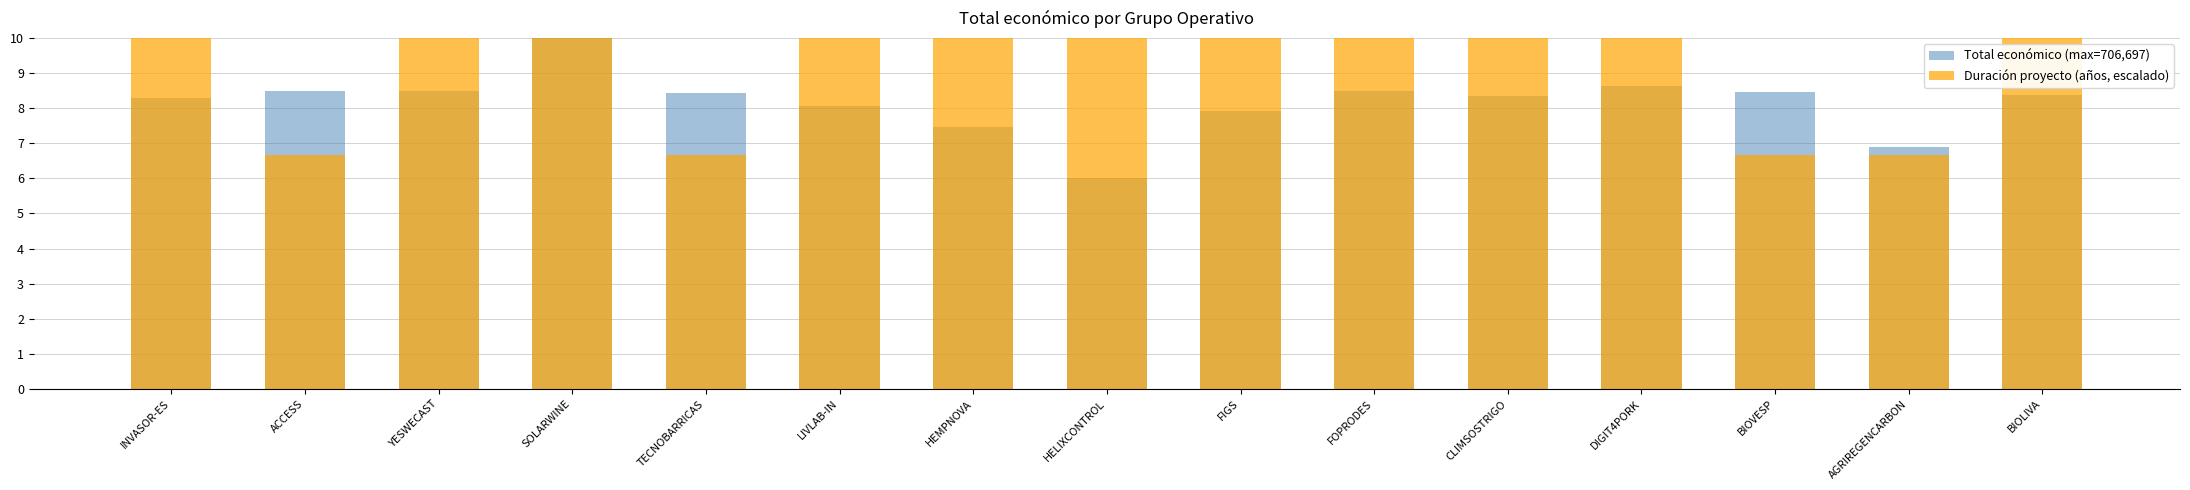

What position from the right is TECNOBARRICAS?

11